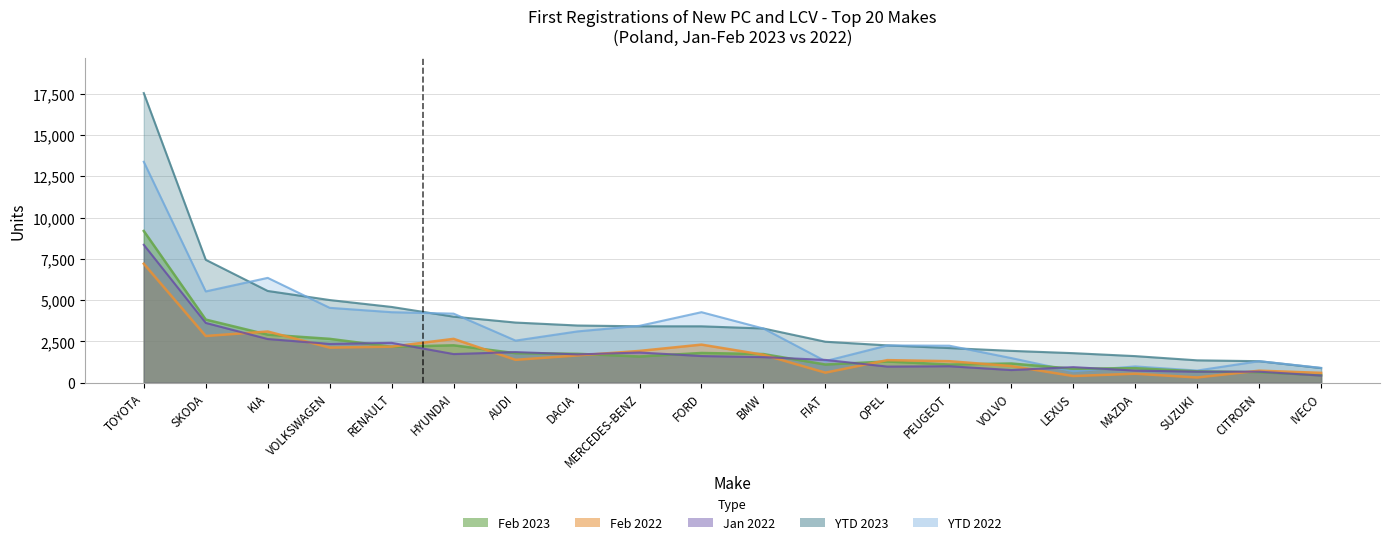

At which label does Jan 2022 first exceed 1614?

TOYOTA